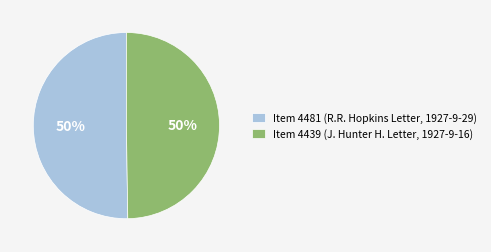

To the nearest percent, what percentage of the pie is Item 4481 (R.R. Hopkins Letter, 1927-9-29)?

50%